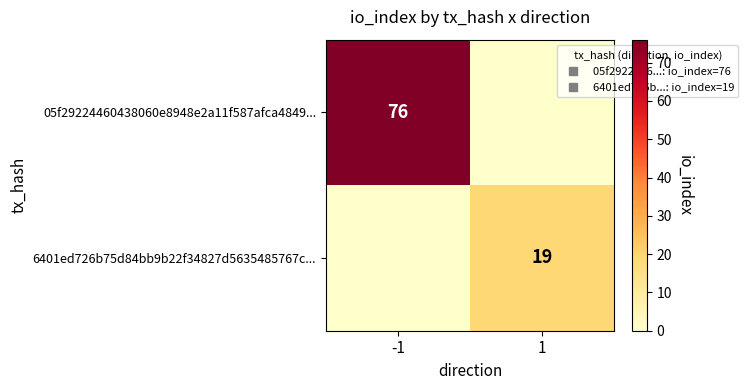

At which label does 6401ed726b75d84bb9b22f34827d5635485767c... reach its minimum?

-1